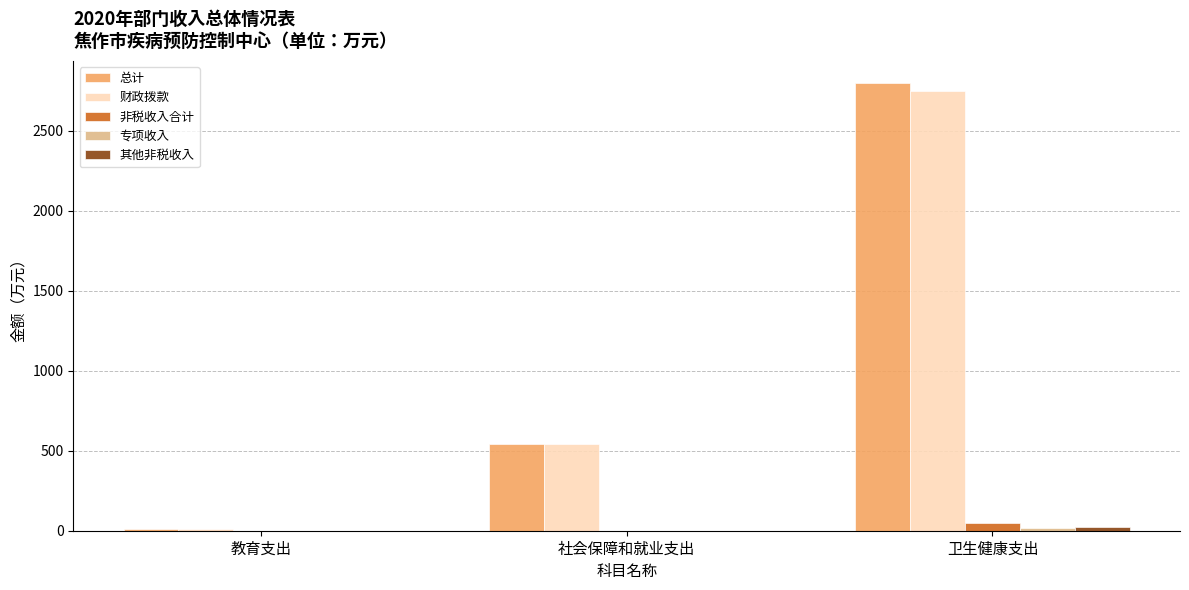

True or false: 非税收入合计 has a value of 45.5 at 卫生健康支出.

True